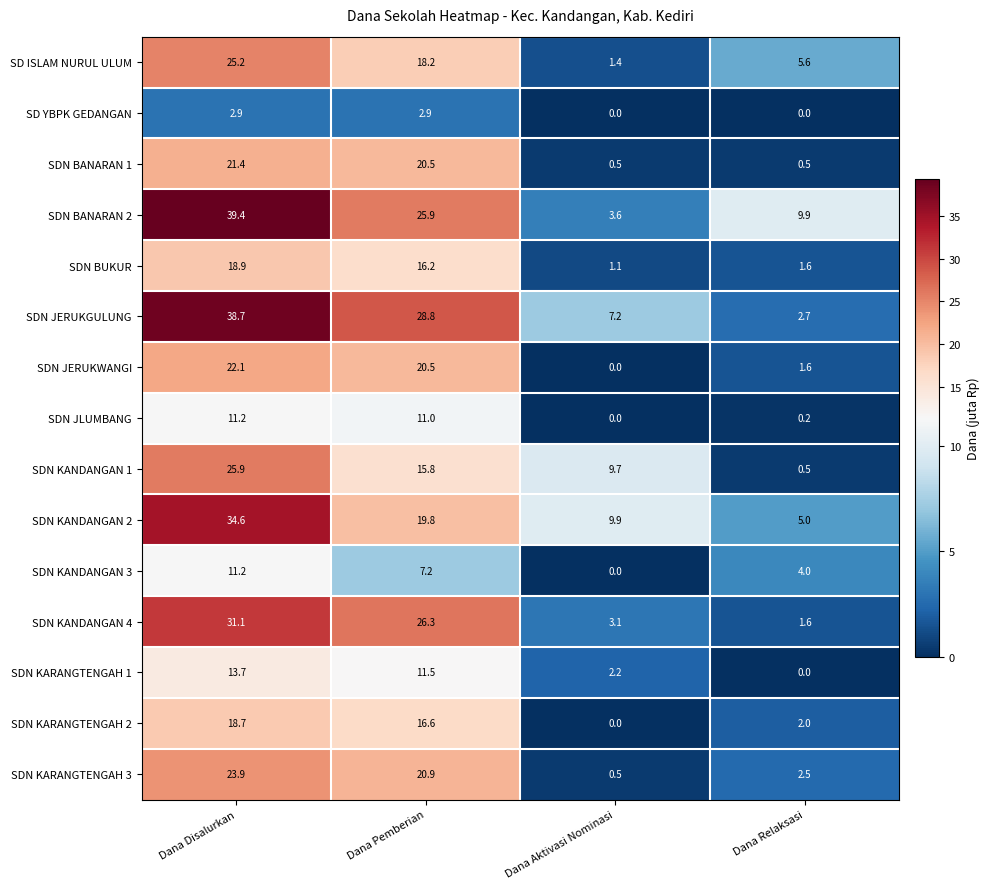

What is the greatest value displayed?

39.4